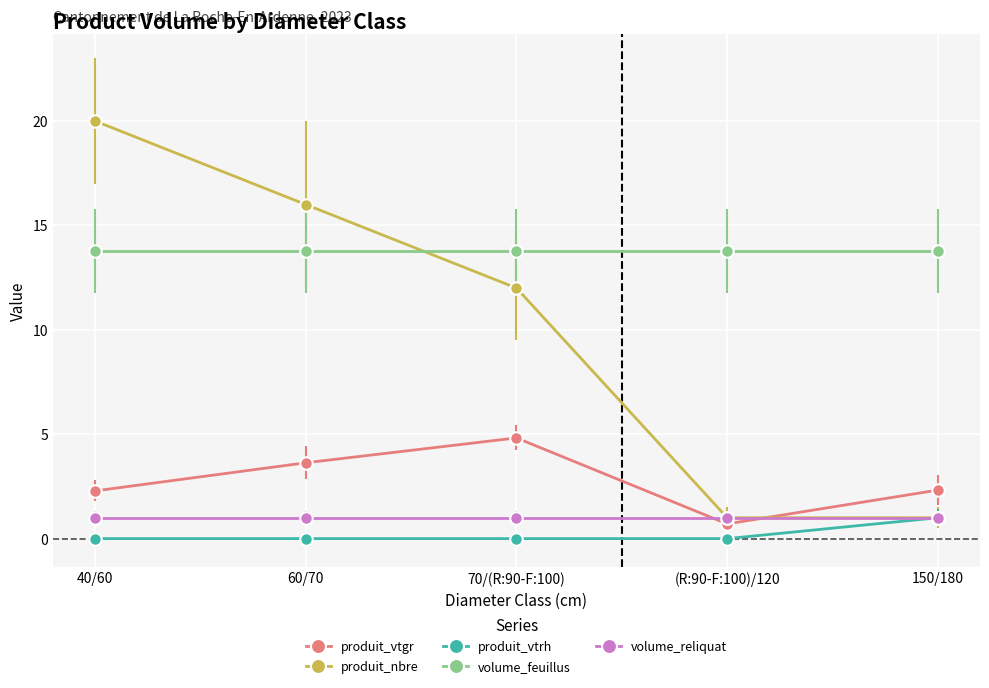

What is the sum of all produit_nbre values?

50.0